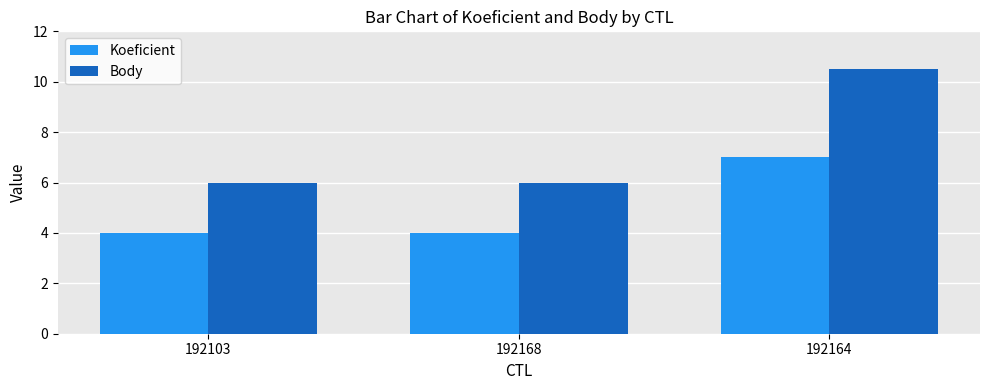

What is the total value across all series at 192168?

10.0